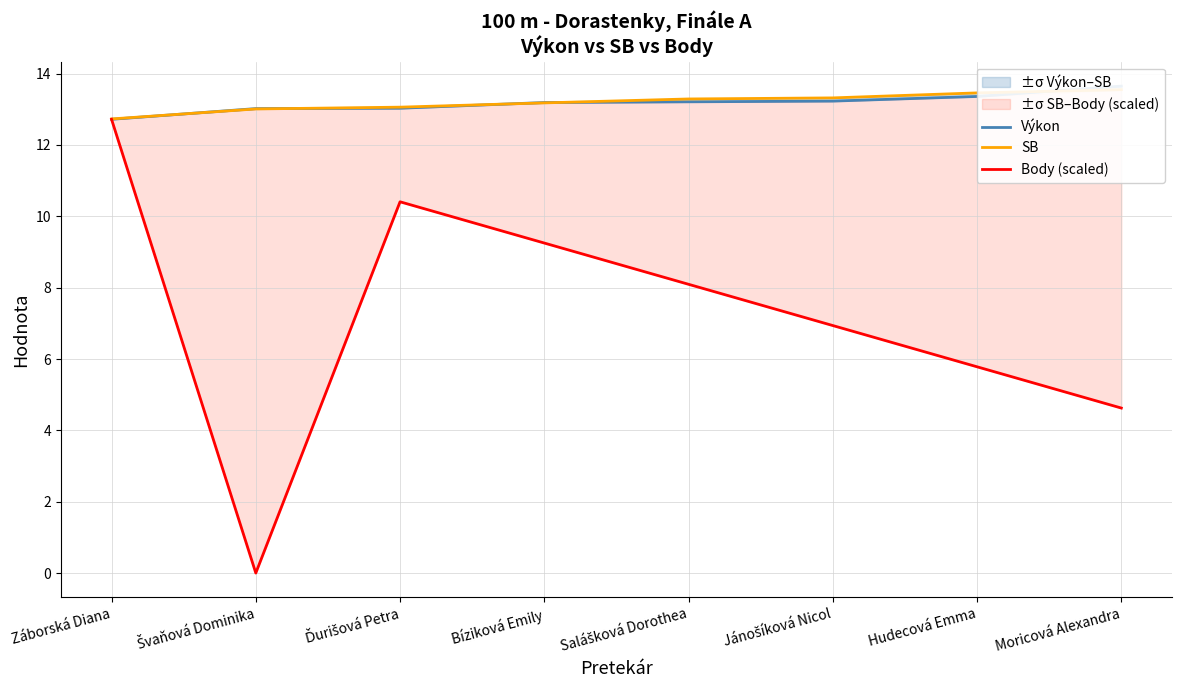

Rank the series at Moricová Alexandra from highest to lowest value.

Výkon, SB, Body (scaled)